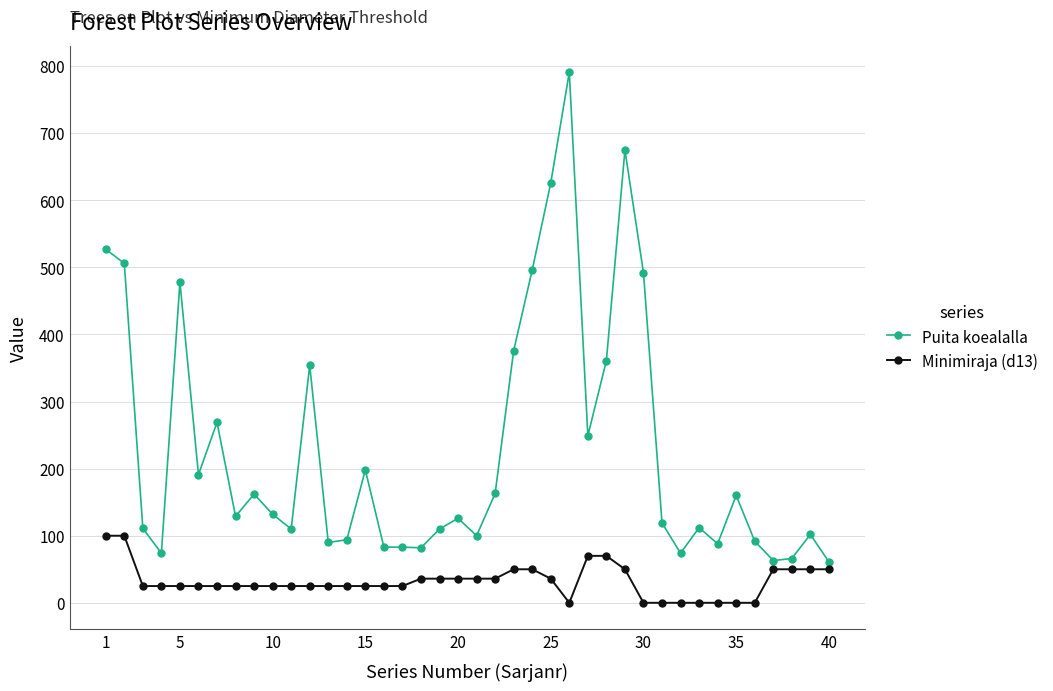

List the series in order of their peak value, highest first.

Puita koealalla, Minimiraja (d13)